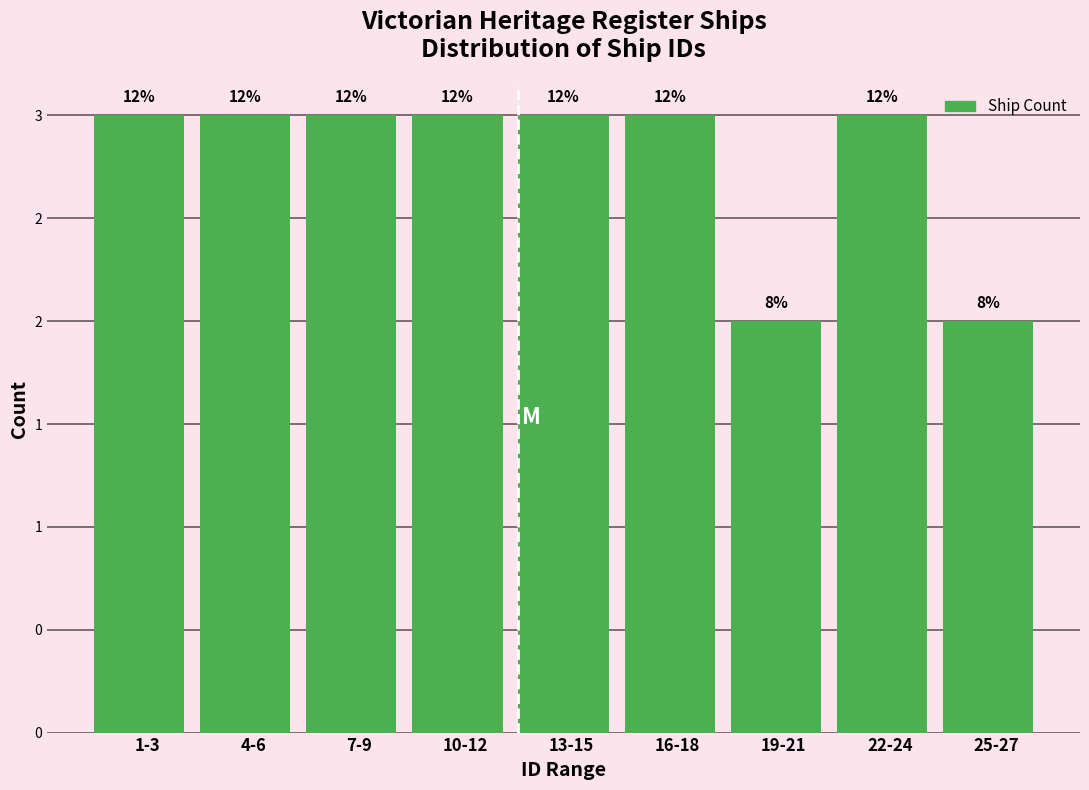

Does the chart contain any negative values?

No